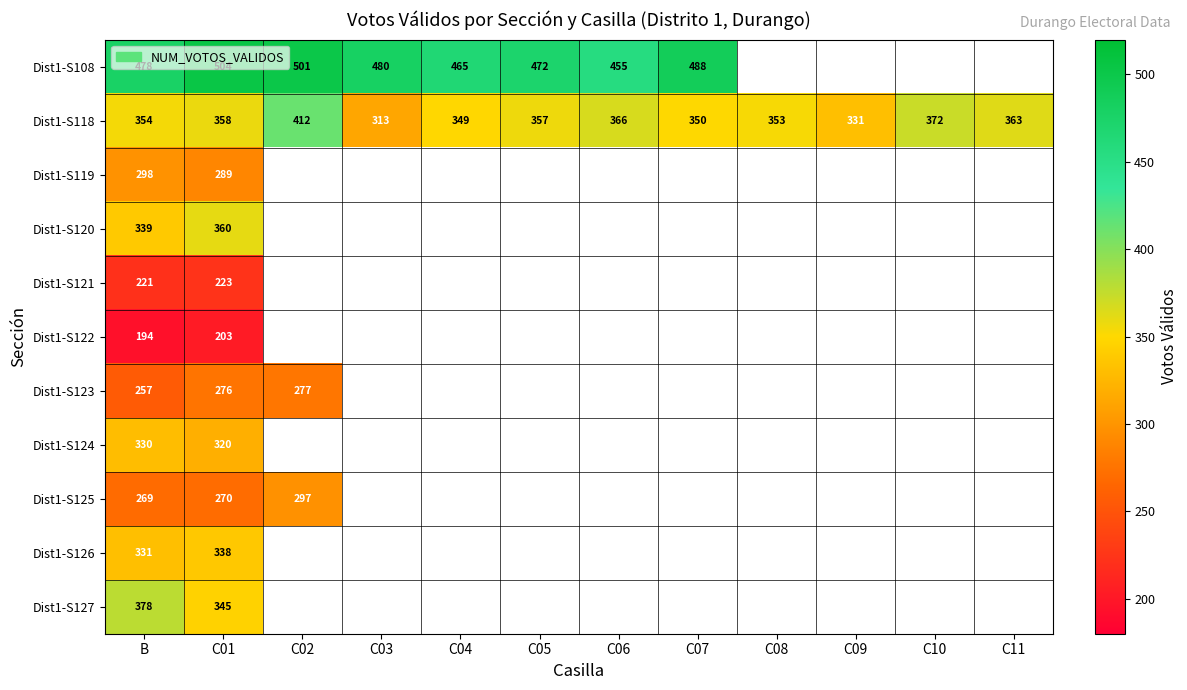

The Dist1-S118 series shows 547 at C04. True or false?

False